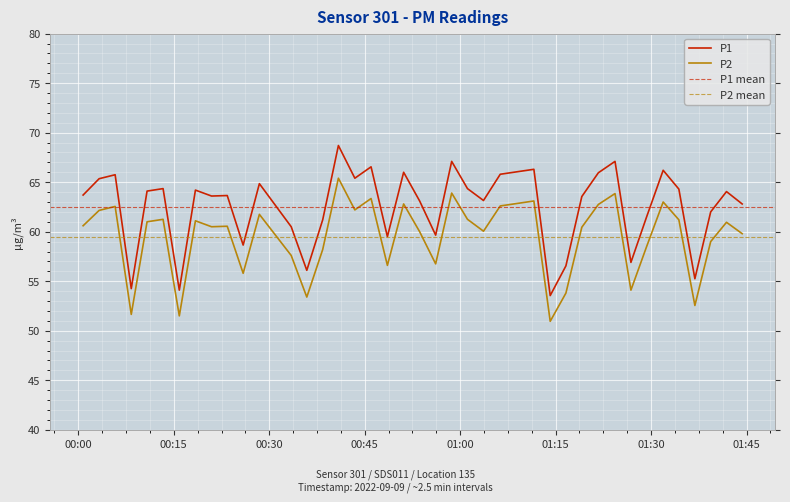

What is the maximum value for P2?

65.4